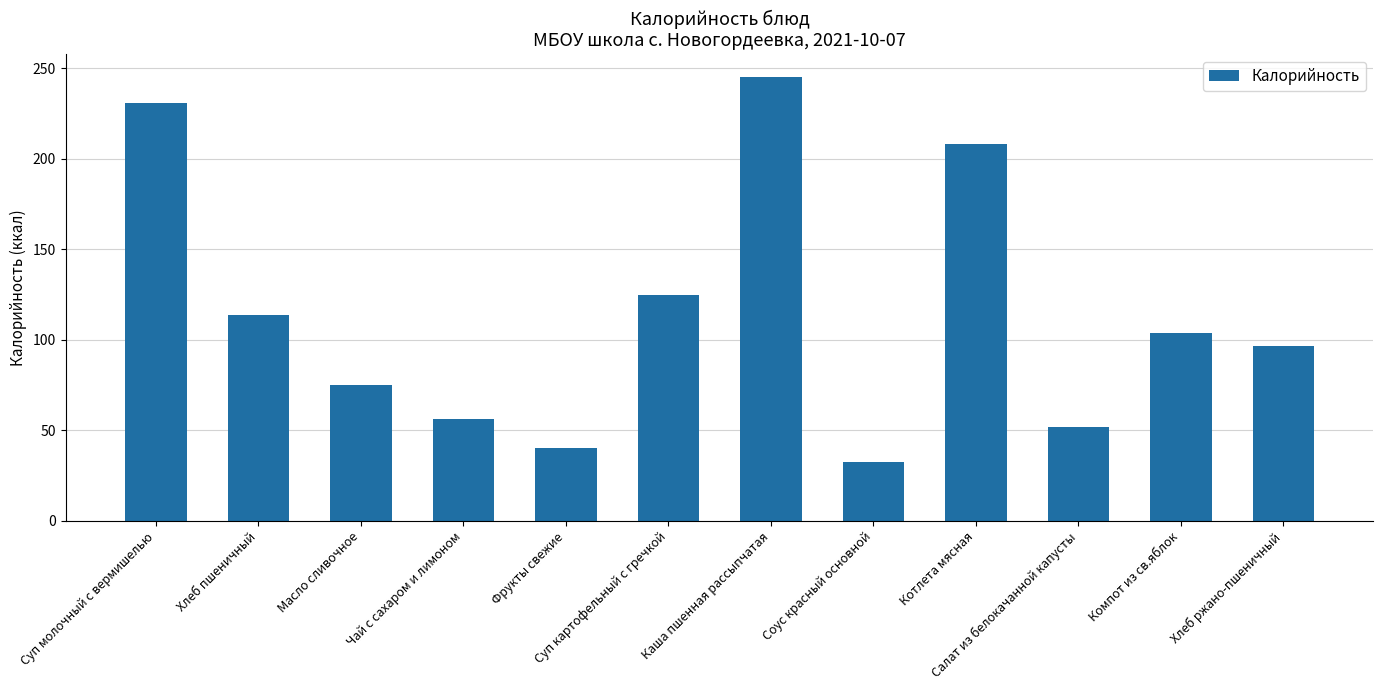

Which label corresponds to the smallest value in the chart?

Соус красный основной